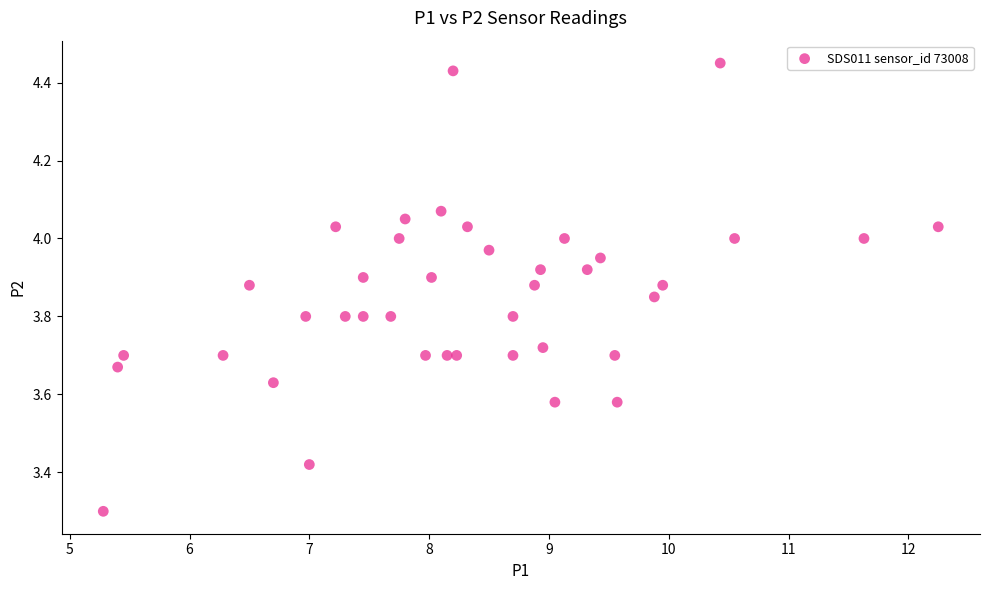

What Y value in the scatter plot is closest to 3?

3.3